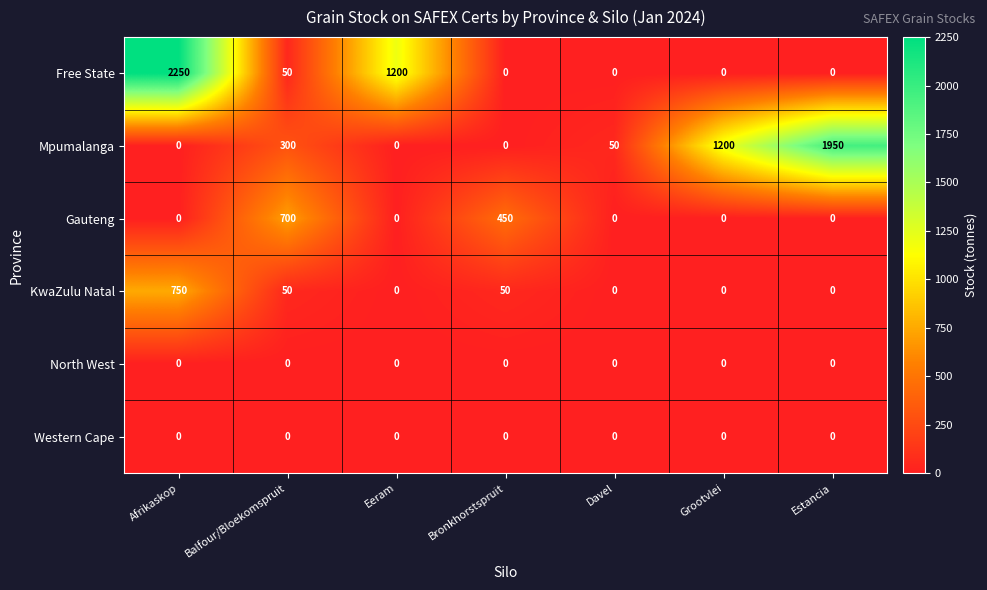

How many categories are shown in the chart?

7